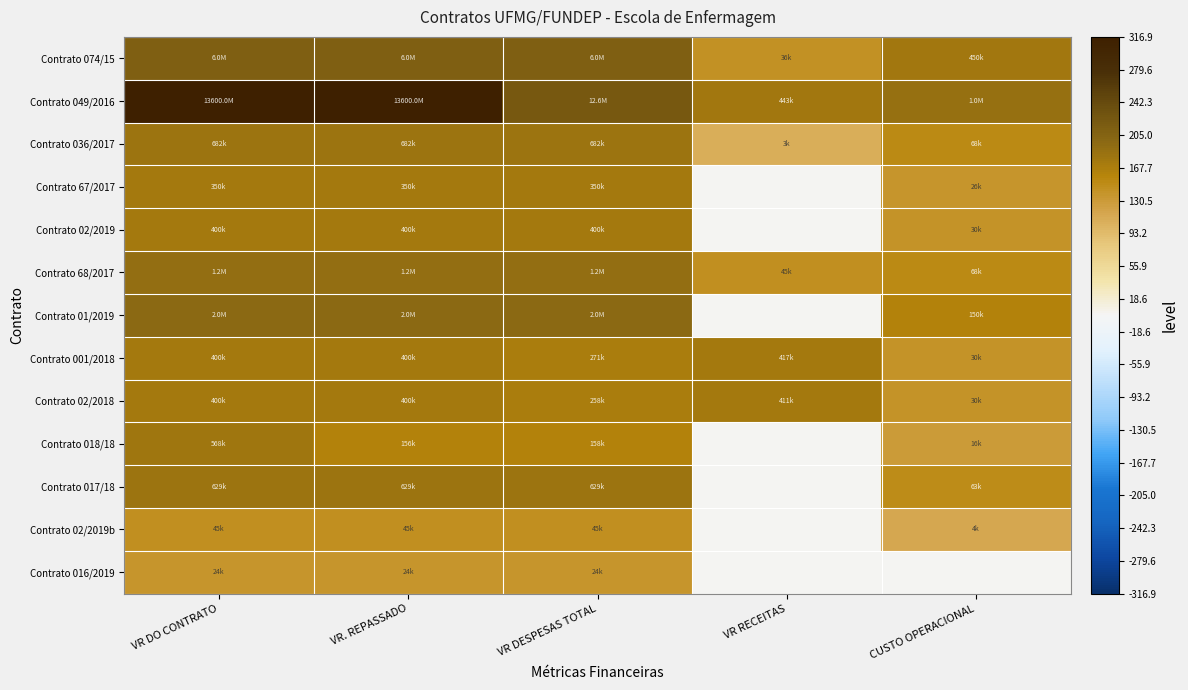

How many categories are shown in the chart?

5